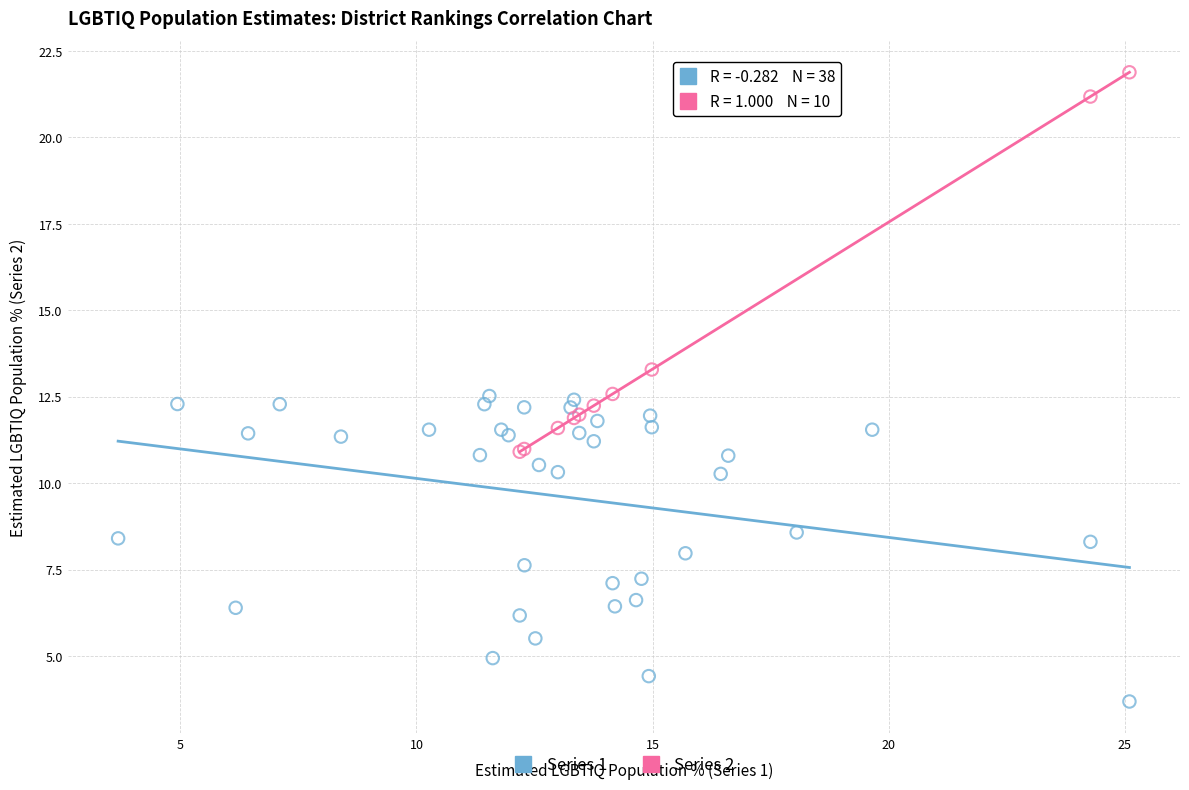

Which series has the widest spread of Y values?

Series 2